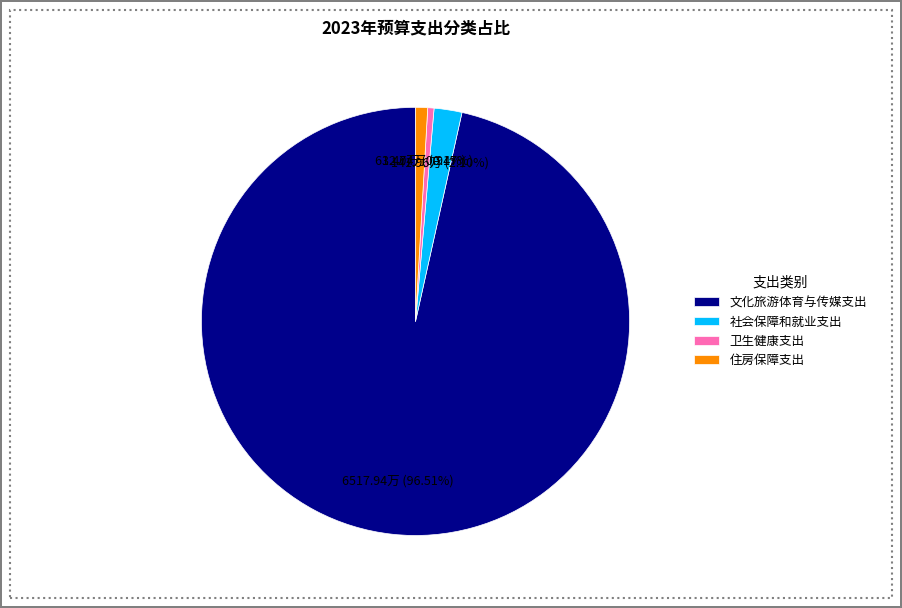

Which slice is the largest?

文化旅游体育与传媒支出